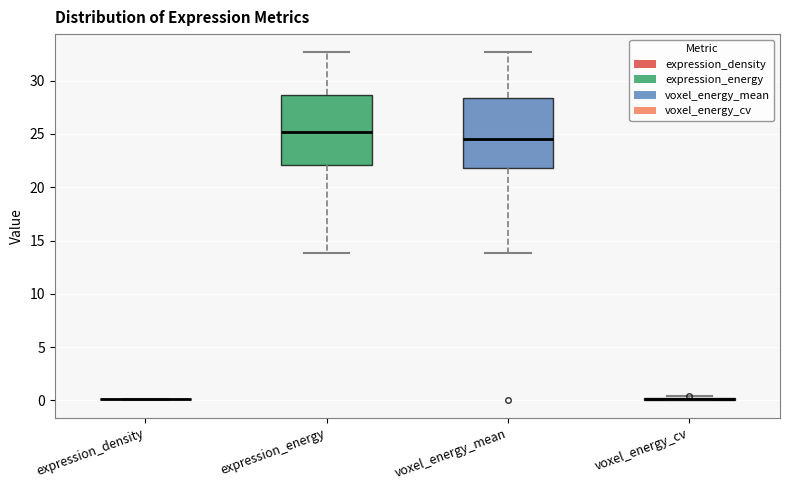

Reading left to right, transcribe this box plot: for each box, give where its median line is, the range the box spans, and where its two whiskers end, as read against the y-axis. The values are not printed on the chart, so give them approximately, as read against the axis.

expression_density: box collapsed to a line at 0.0, whiskers 0.0 to 0.0
expression_energy: median 25.0, box 22.0 to 28.5, whiskers 14.0 to 32.5
voxel_energy_mean: median 24.5, box 22.0 to 28.5, whiskers 14.0 to 32.5
voxel_energy_cv: box collapsed to a line at 0.0, whiskers 0.0 to 0.5